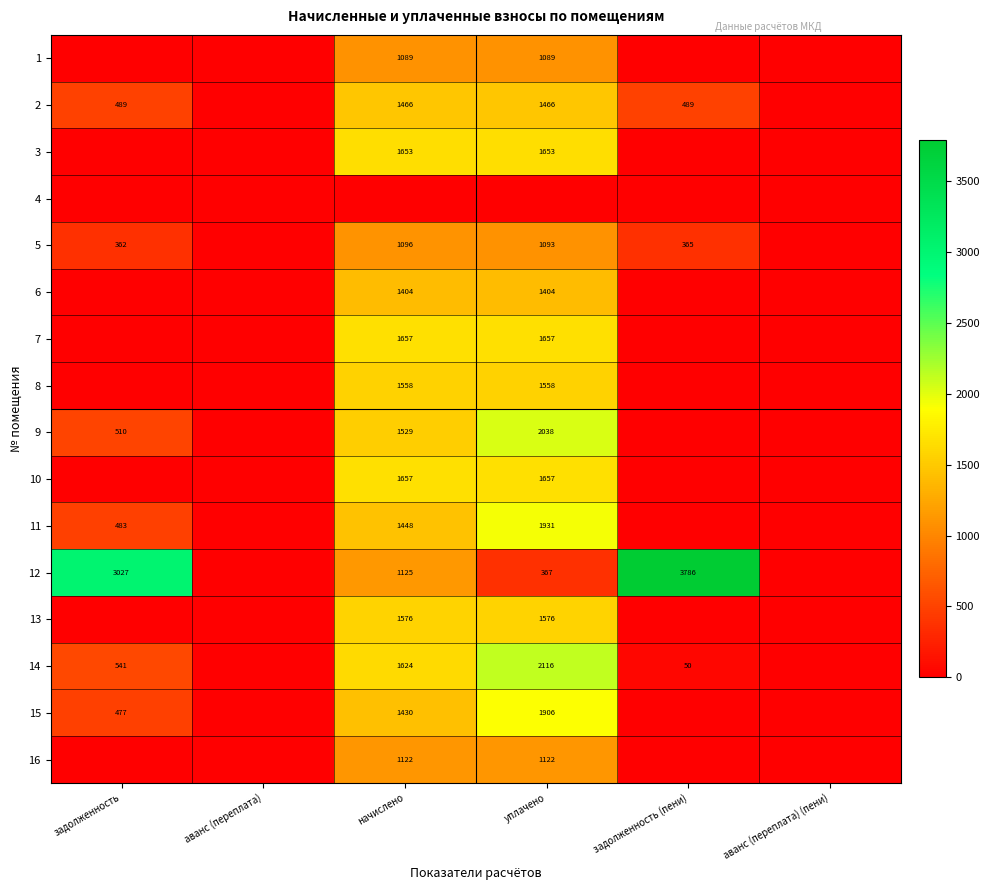

Count the number of data series in this chart.

16